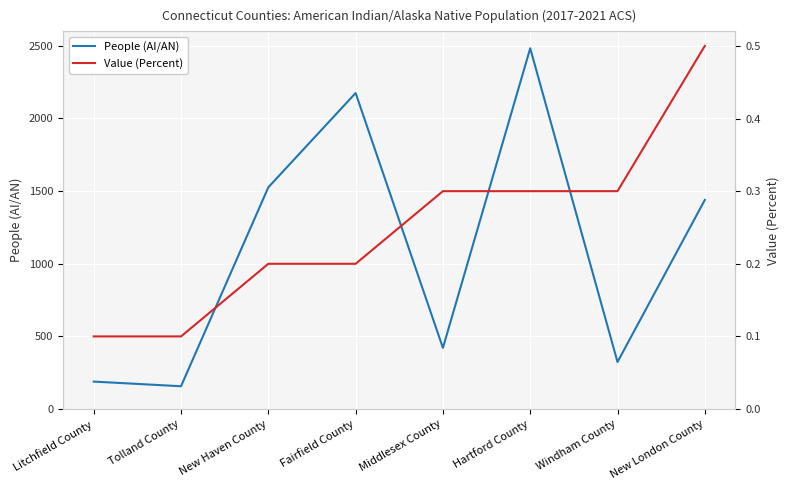

Reading left to right, extract all data points from this chart.

People (AI/AN): Litchfield County=189.0	Tolland County=157.0	New Haven County=1526.0	Fairfield County=2175.0	Middlesex County=421.0	Hartford County=2483.0	Windham County=324.0	New London County=1439.0
Value (Percent): Litchfield County=0.1	Tolland County=0.1	New Haven County=0.2	Fairfield County=0.2	Middlesex County=0.3	Hartford County=0.3	Windham County=0.3	New London County=0.5